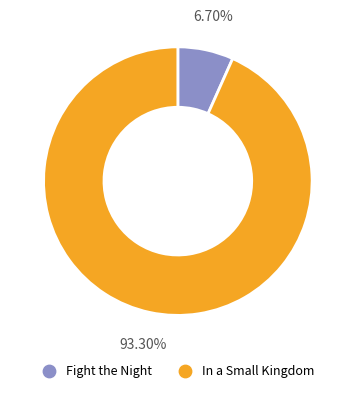

Which category has the biggest portion of the pie?

In a Small Kingdom